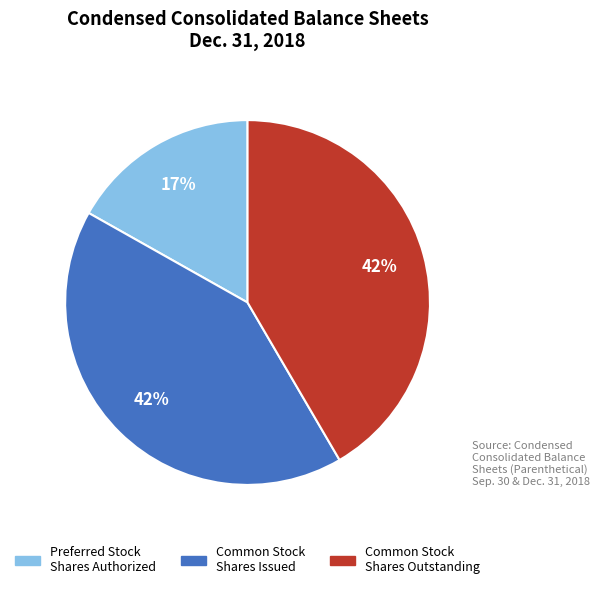

To the nearest percent, what is the average slice percentage?

33%